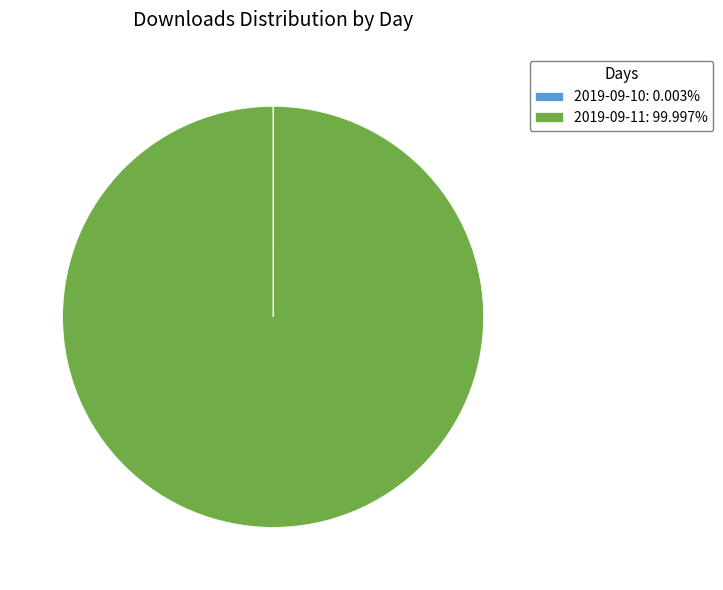

Is there a majority slice in this chart?

Yes